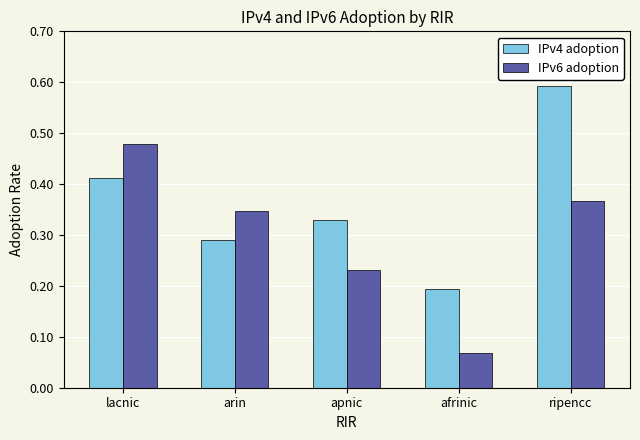

How many bars are there in total?

10